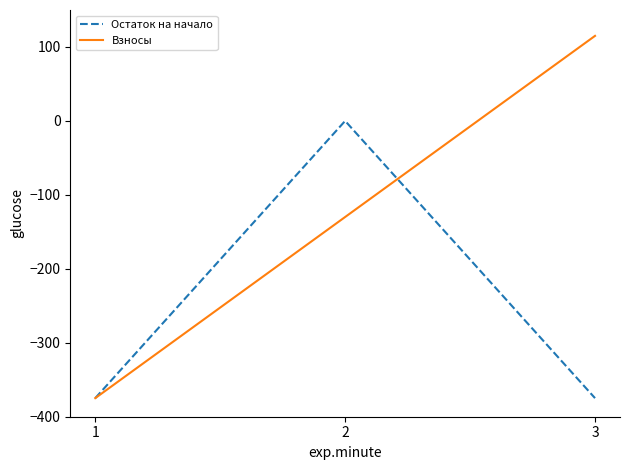

How many negative values are there?

2